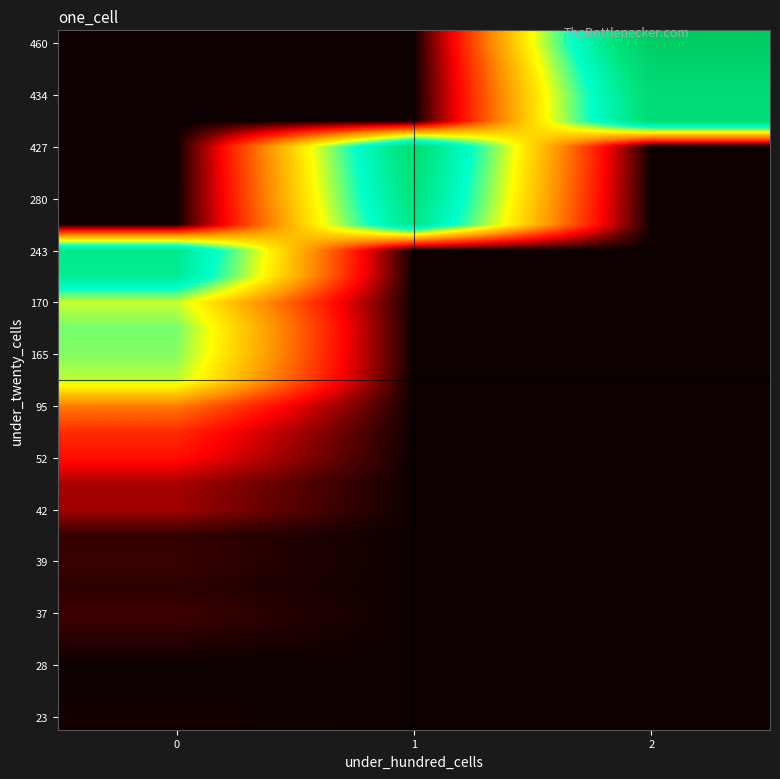

What is the minimum value shown in the chart?

197.0